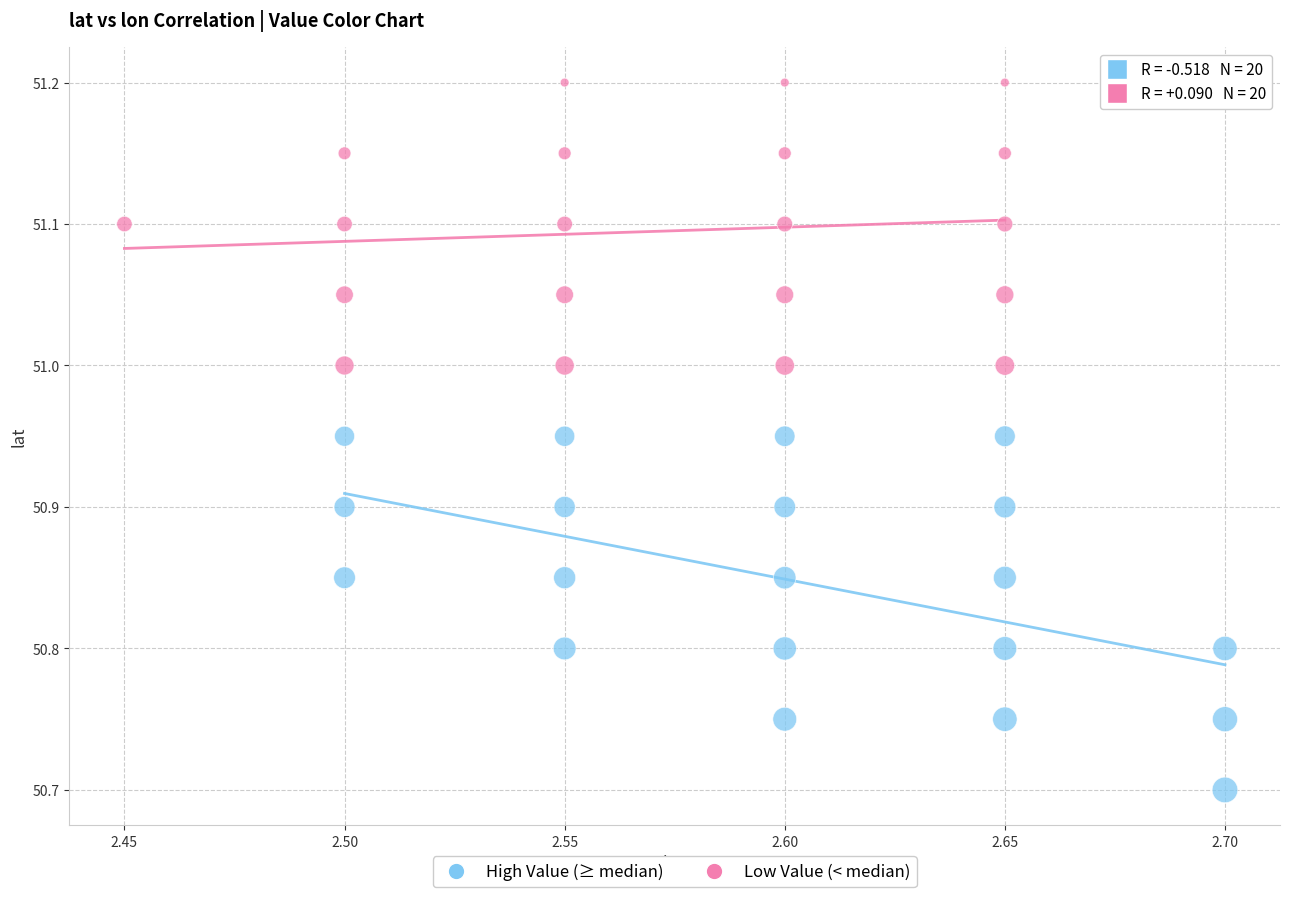

What are all the series names shown in the legend?

High Value (≥ median), Low Value (< median)